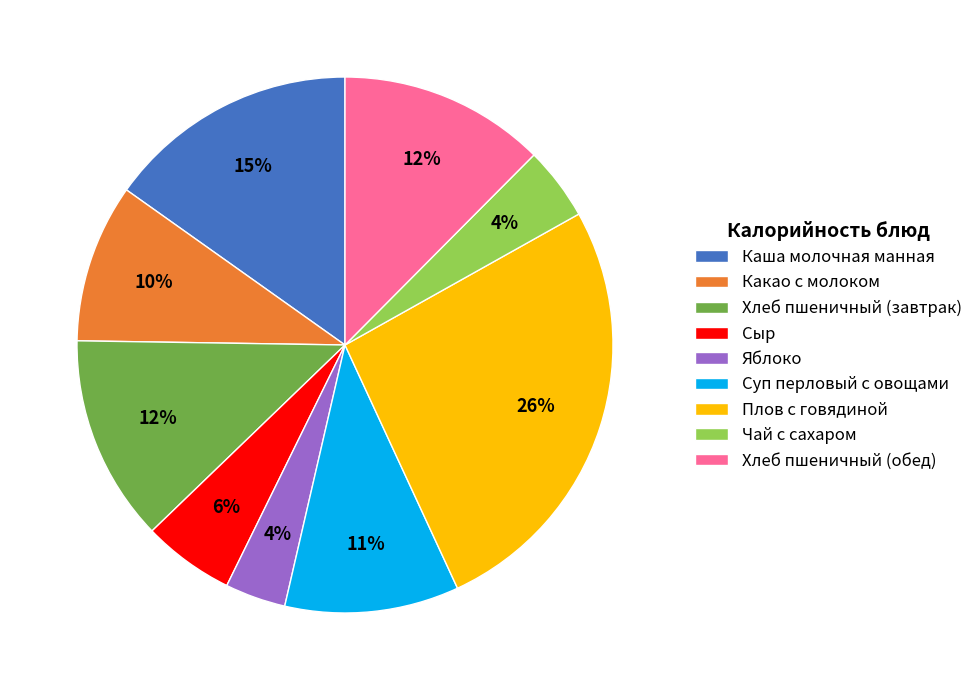

Do Яблоко and Чай с сахаром together represent more than half of the pie?

No